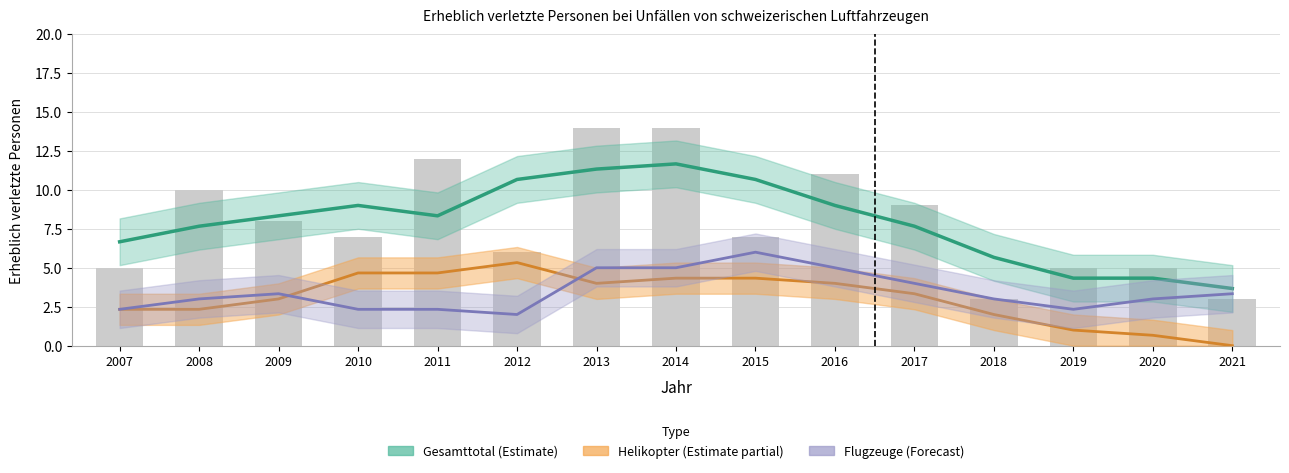

What is the difference between the second highest and minimum values in the Helikopter (Partial) series?

4.7